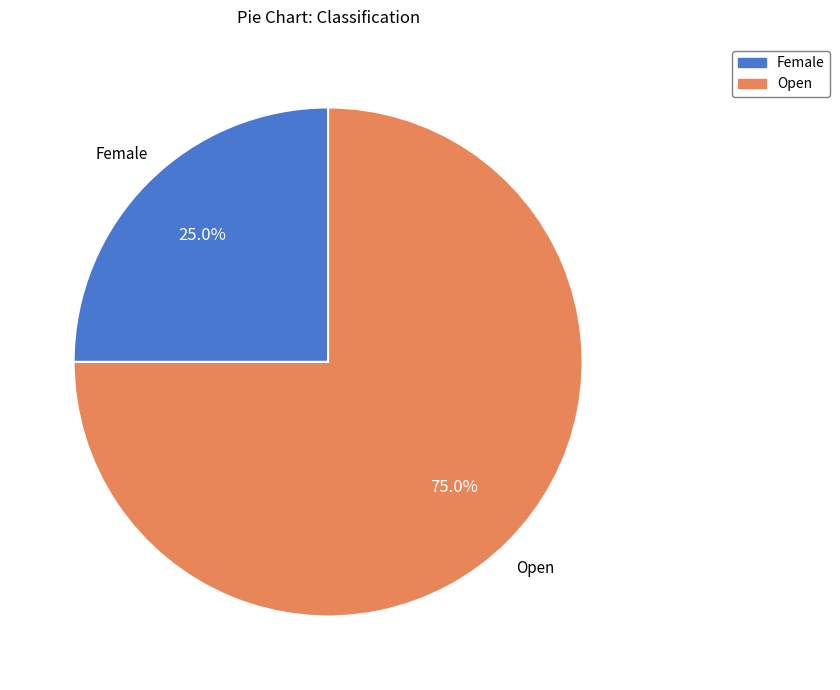

To the nearest percent, what percentage of the pie is Open?

75%